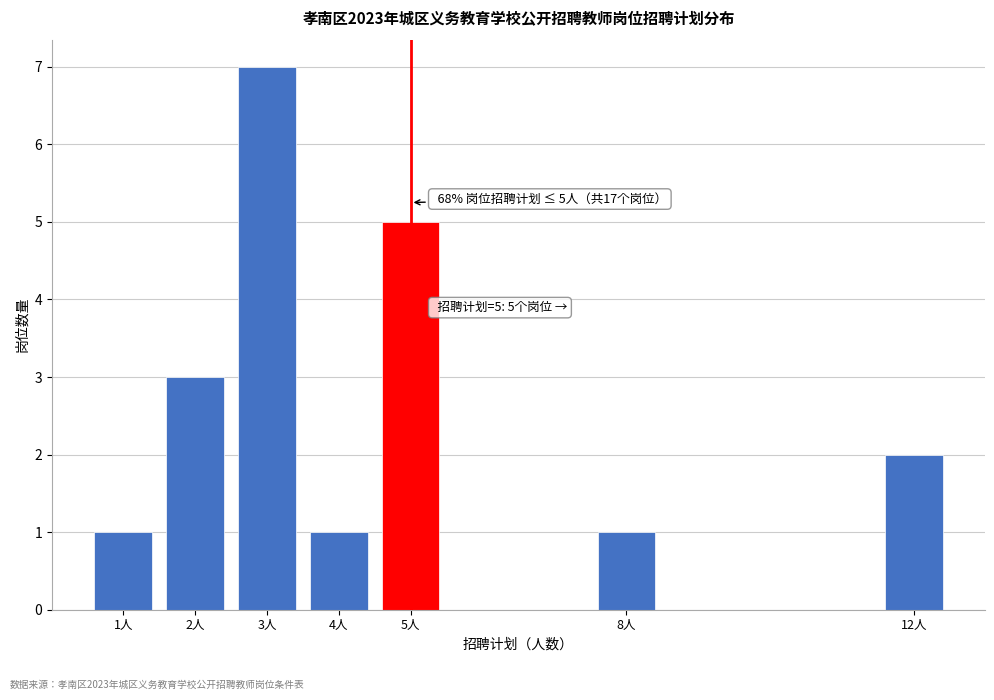

Reading left to right, extract all data points from this chart.

1	3	7	1	5	1	2